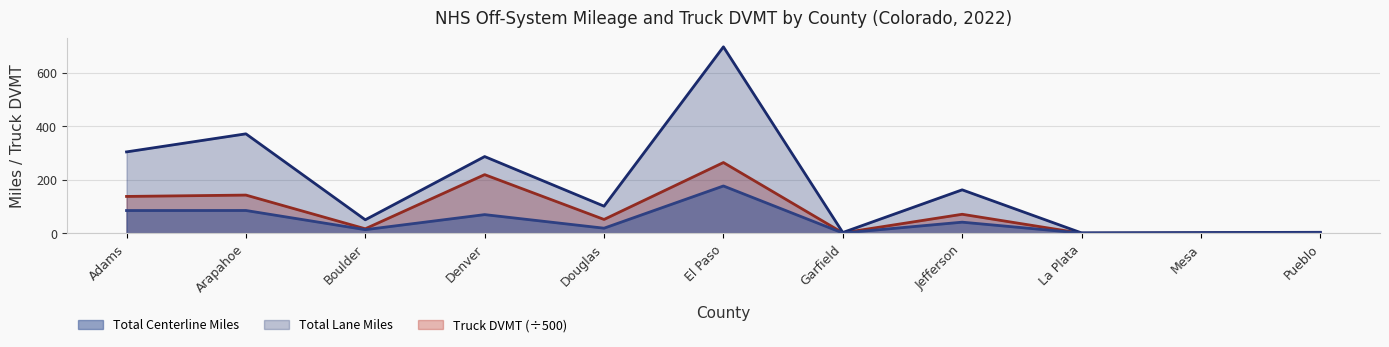

Does the chart display data point markers on the line(s)?

No